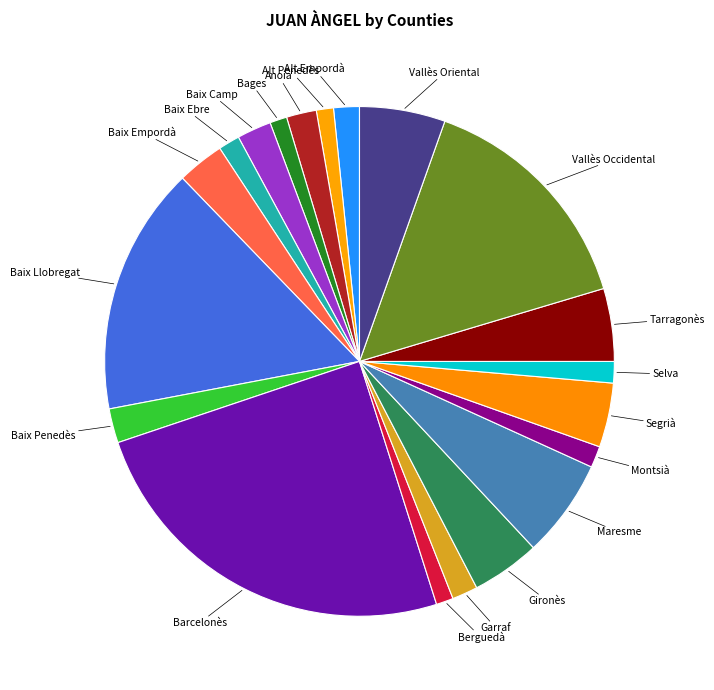

Count the number of slices in the pie.

20